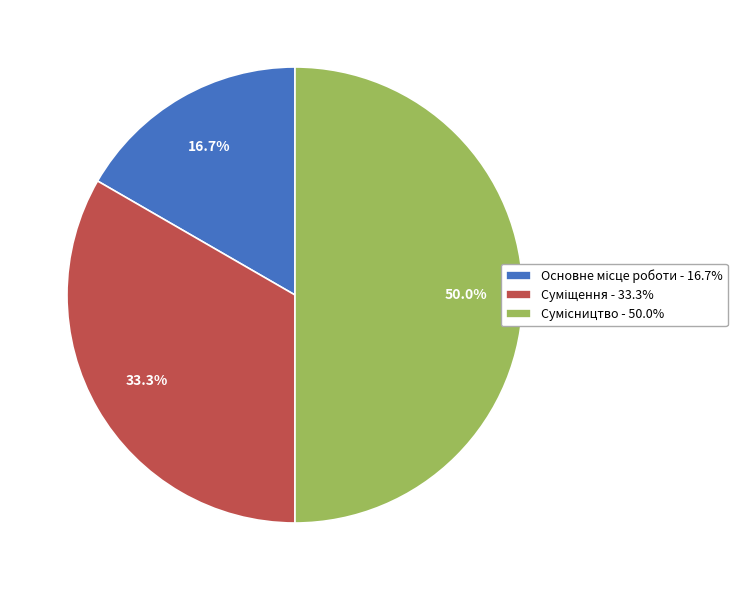

Count the number of slices in the pie.

3